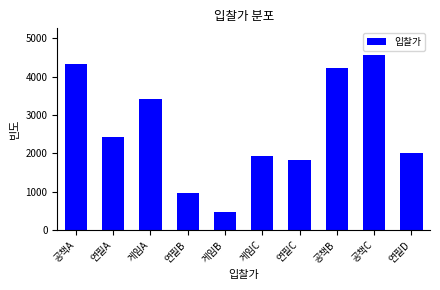

Reading left to right, list all the values displayed in this chart.

공책A=4345	연필A=2424	게임A=3429	연필B=981	게임B=467	게임C=1937	연필C=1825	공책B=4218	공책C=4576	연필D=2014